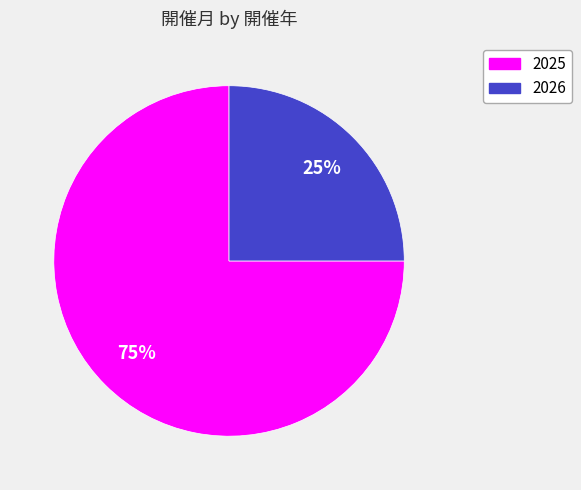

Which slice represents more than half of the pie?

2025